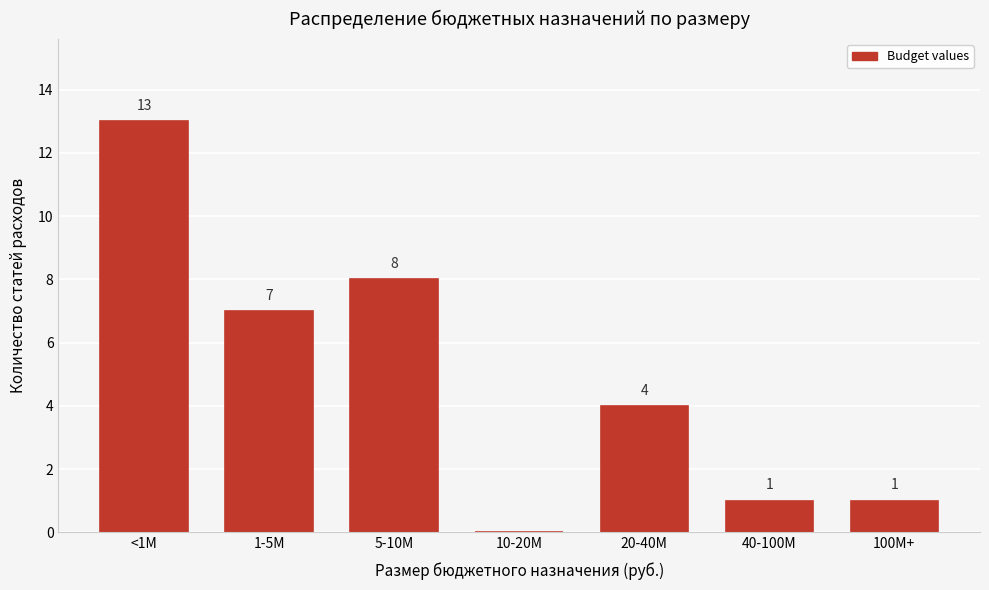

Reading left to right, what are all the values shown in this chart?

<1M=13	1-5M=7	5-10M=8	10-20M=0	20-40M=4	40-100M=1	100M+=1